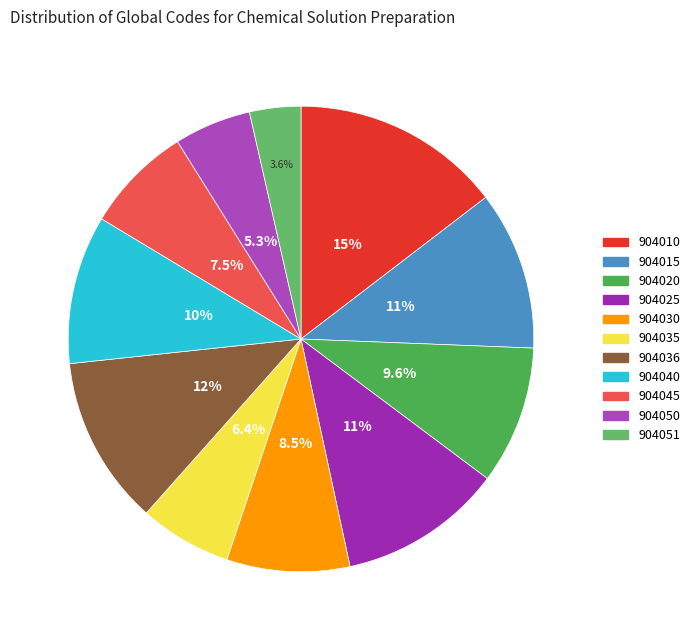

Does 904030 represent more than half of the total?

No